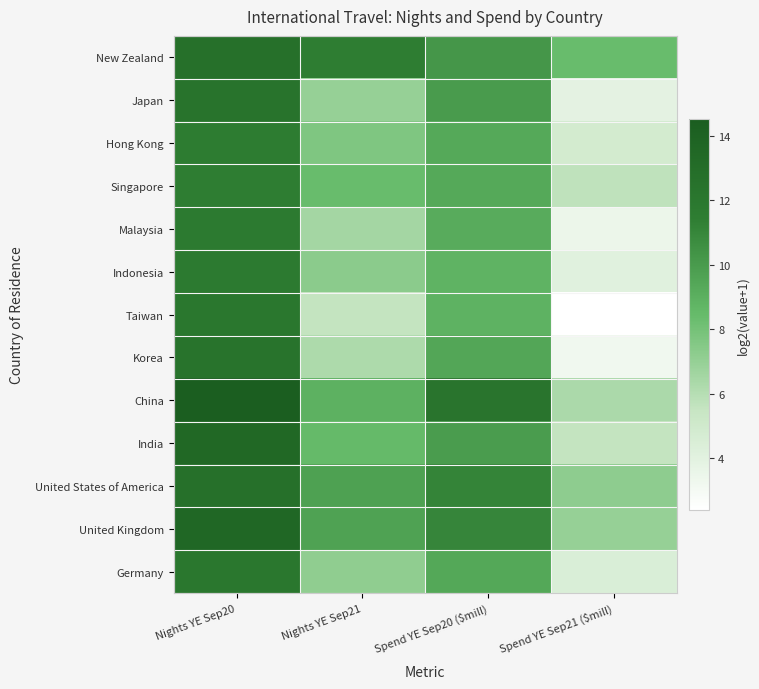

How many categories are shown in the chart?

4